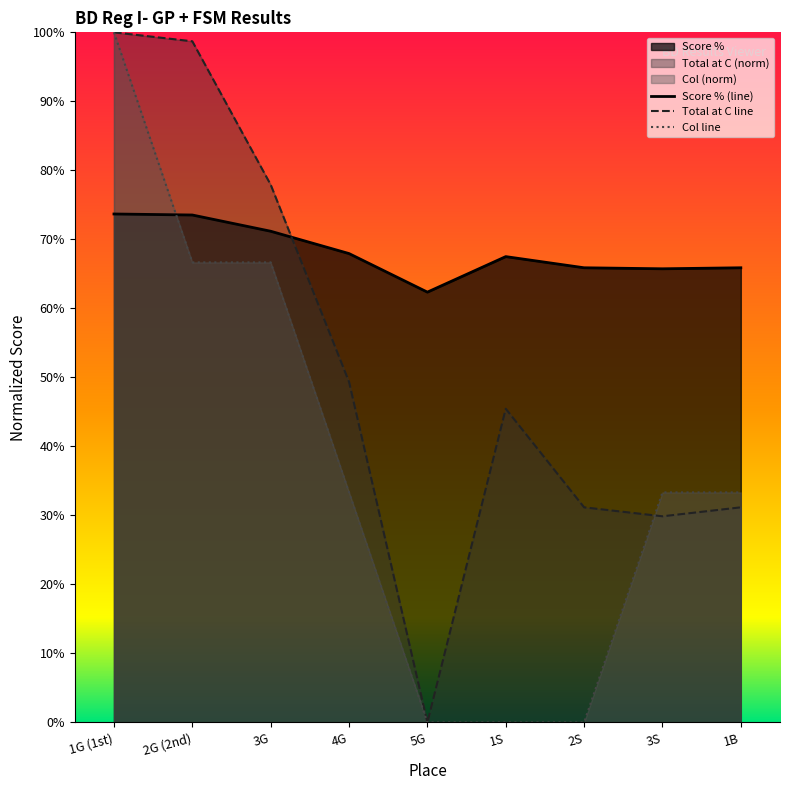

Which has a higher value, 1B or 1S?

1S